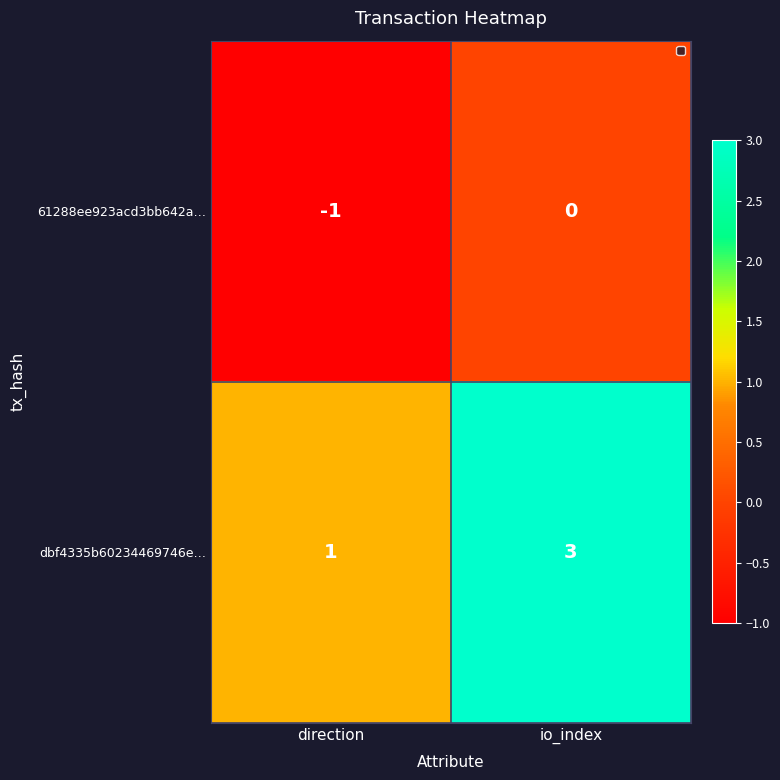

True or false: 61288ee923acd3bb642a… has a value of -1 at direction.

True